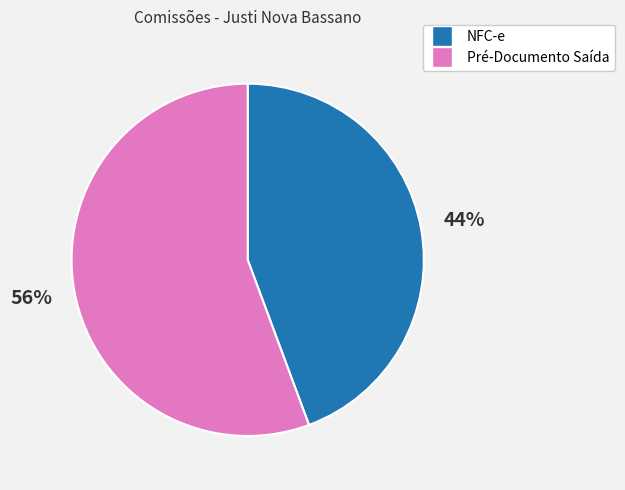

Is there a majority slice in this chart?

Yes